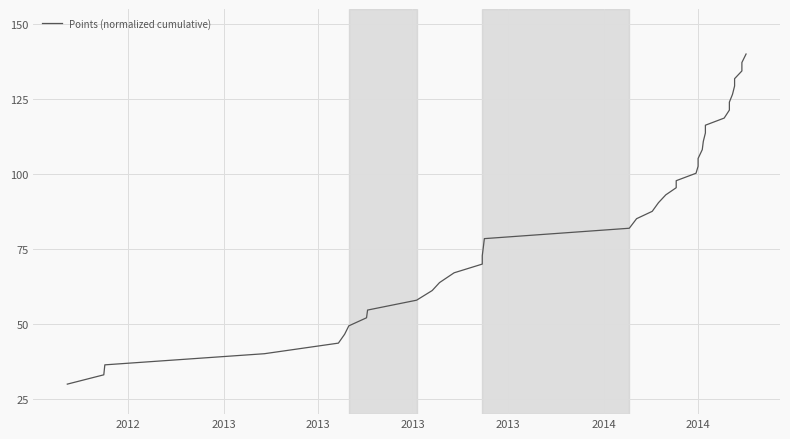

What is the minimum value shown in the chart?

30.0